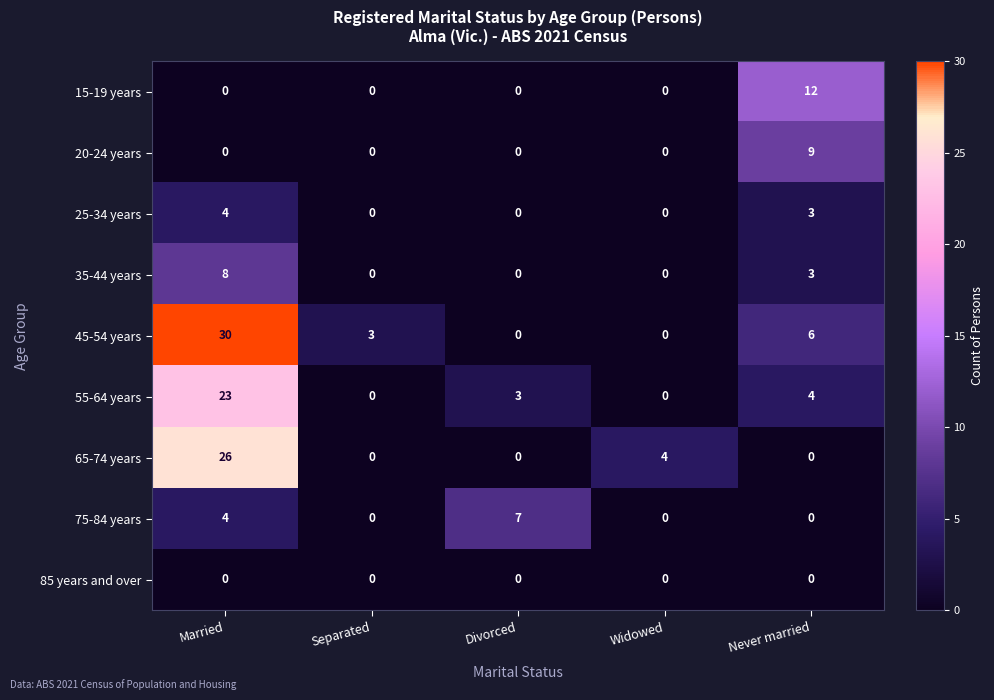

Where is 65-74 years nearest to the value 13?

Widowed